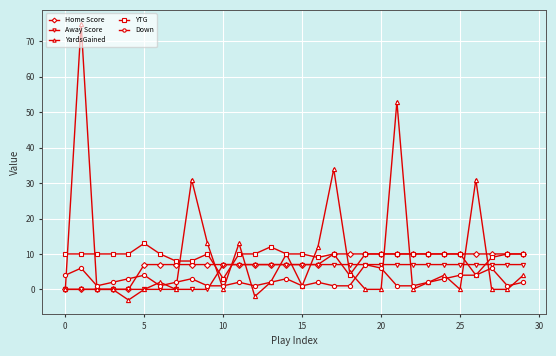

What is the value of the YTG point at the 20th from the left?

10